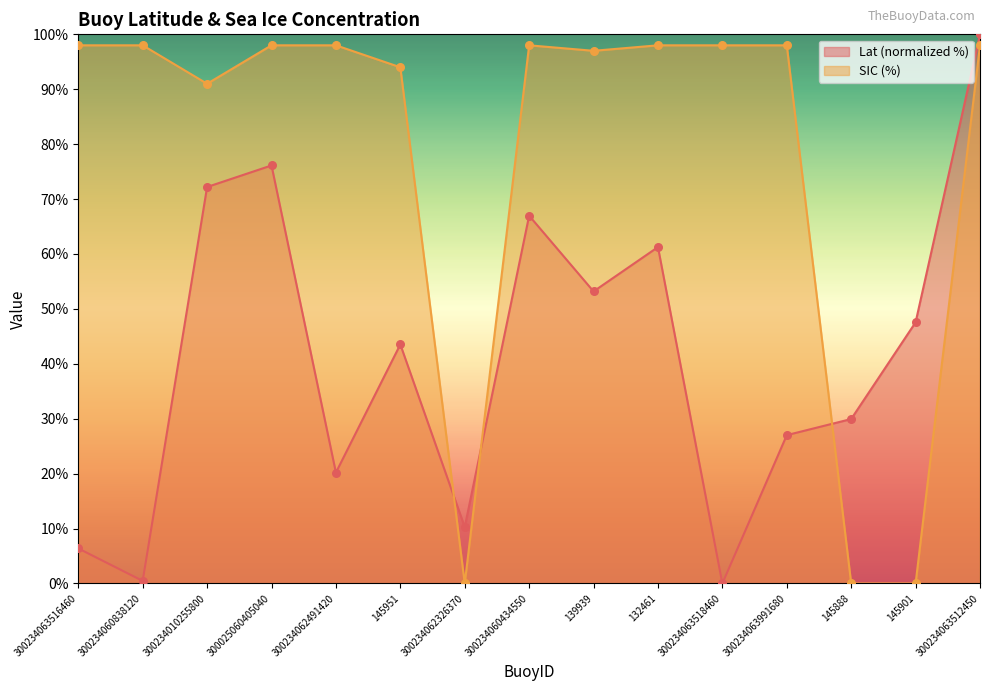

Which series has the widest spread of Y values?

Lat